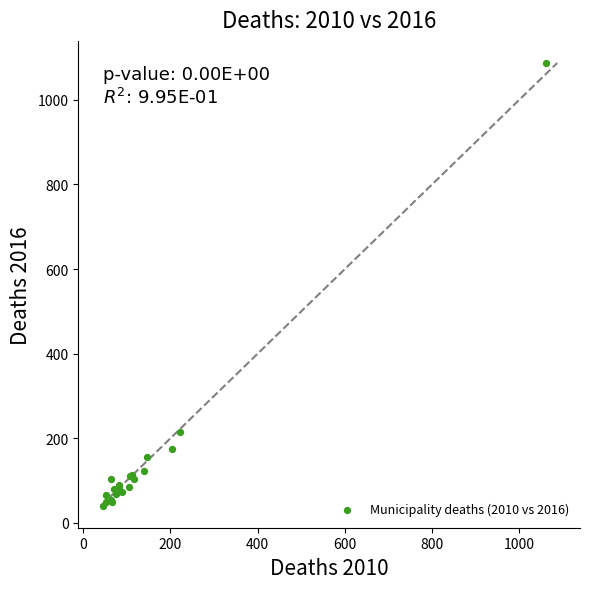

What Y value in the scatter plot is closest to 564?

215